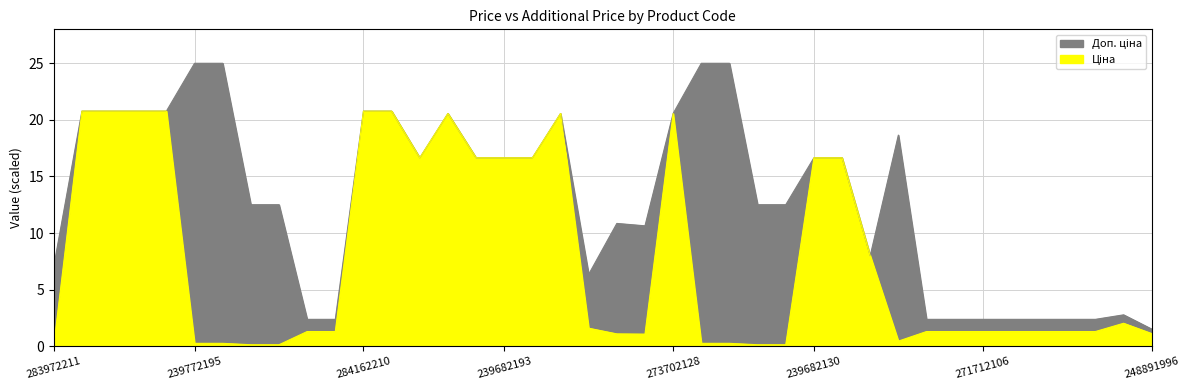

Reading left to right, extract all data points from this chart.

Ціна: 283972211=0.1	284162248=20.8	284162246=20.8	284162245=20.8	284162244=20.8	239772195=0.2	239772179=0.2	239732195=0.1	239732179=0.1	271712228=1.3	271712227=1.3	284162210=20.8	284162209=20.8	284392211=16.6	273702193=20.6	239682195=16.6	239682193=16.6	239682179=16.6	273702194=20.6	283280563=1.6	283370563=1.1	283340563=1.1	273702128=20.6	239772130=0.2	239772129=0.2	239732130=0.1	239732129=0.1	239682130=16.6	239682129=16.6	247690944=8.0	8440563=0.4	271712109=1.3	271712108=1.3	271712106=1.3	271712105=1.3	271712104=1.3	271712103=1.3	271712035=1.3	255241844=2.0	248891996=1.1
Доп. ціна: 283972211=7.1	284162248=20.8	284162246=20.8	284162245=20.8	284162244=20.8	239772195=25.0	239772179=25.0	239732195=12.5	239732179=12.5	271712228=2.4	271712227=2.4	284162210=20.8	284162209=20.8	284392211=16.6	273702193=20.6	239682195=16.6	239682193=16.6	239682179=16.6	273702194=20.6	283280563=6.3	283370563=10.8	283340563=10.6	273702128=20.6	239772130=25.0	239772129=25.0	239732130=12.5	239732129=12.5	239682130=16.6	239682129=16.6	247690944=8.0	8440563=18.7	271712109=2.4	271712108=2.4	271712106=2.4	271712105=2.4	271712104=2.4	271712103=2.4	271712035=2.4	255241844=2.8	248891996=1.5